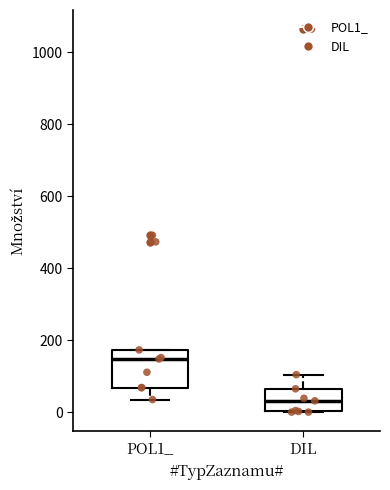

Which box's median line is the lowest?

DIL